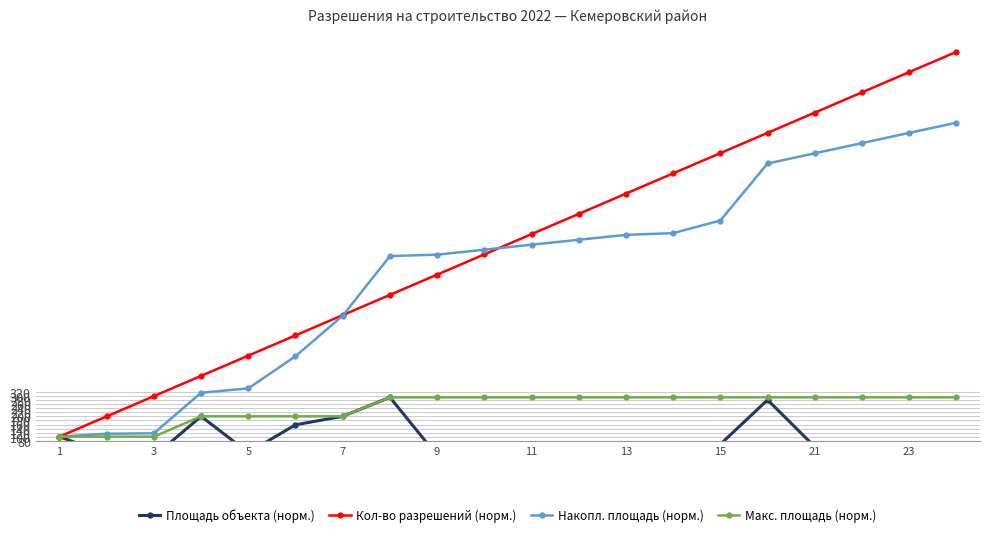

What is the average value of the Накопл. площадь (норм.) series?

921.5